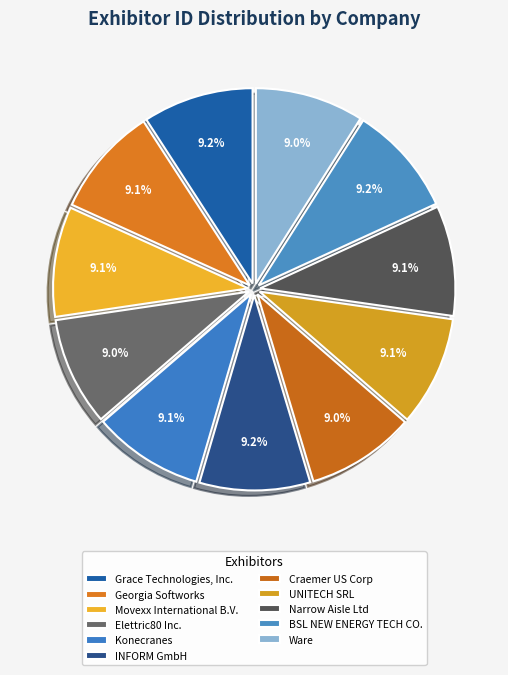

How many slices are in this pie chart?

11